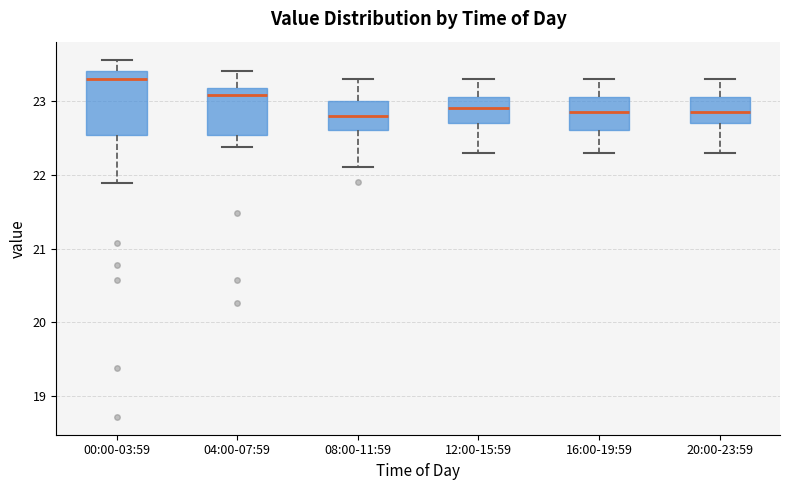

Reading left to right, transcribe this box plot: for each box, give where its median line is, the range the box spans, and where its two whiskers end, as read against the y-axis. The values are not printed on the chart, so give them approximately, as read against the axis.

00:00-03:59: median 23.3, box 22.5 to 23.4, whiskers 21.9 to 23.6
04:00-07:59: median 23.1, box 22.5 to 23.2, whiskers 22.4 to 23.4
08:00-11:59: median 22.8, box 22.6 to 23.0, whiskers 22.1 to 23.3
12:00-15:59: median 22.9, box 22.7 to 23.1, whiskers 22.3 to 23.3
16:00-19:59: median 22.9, box 22.6 to 23.1, whiskers 22.3 to 23.3
20:00-23:59: median 22.9, box 22.7 to 23.1, whiskers 22.3 to 23.3